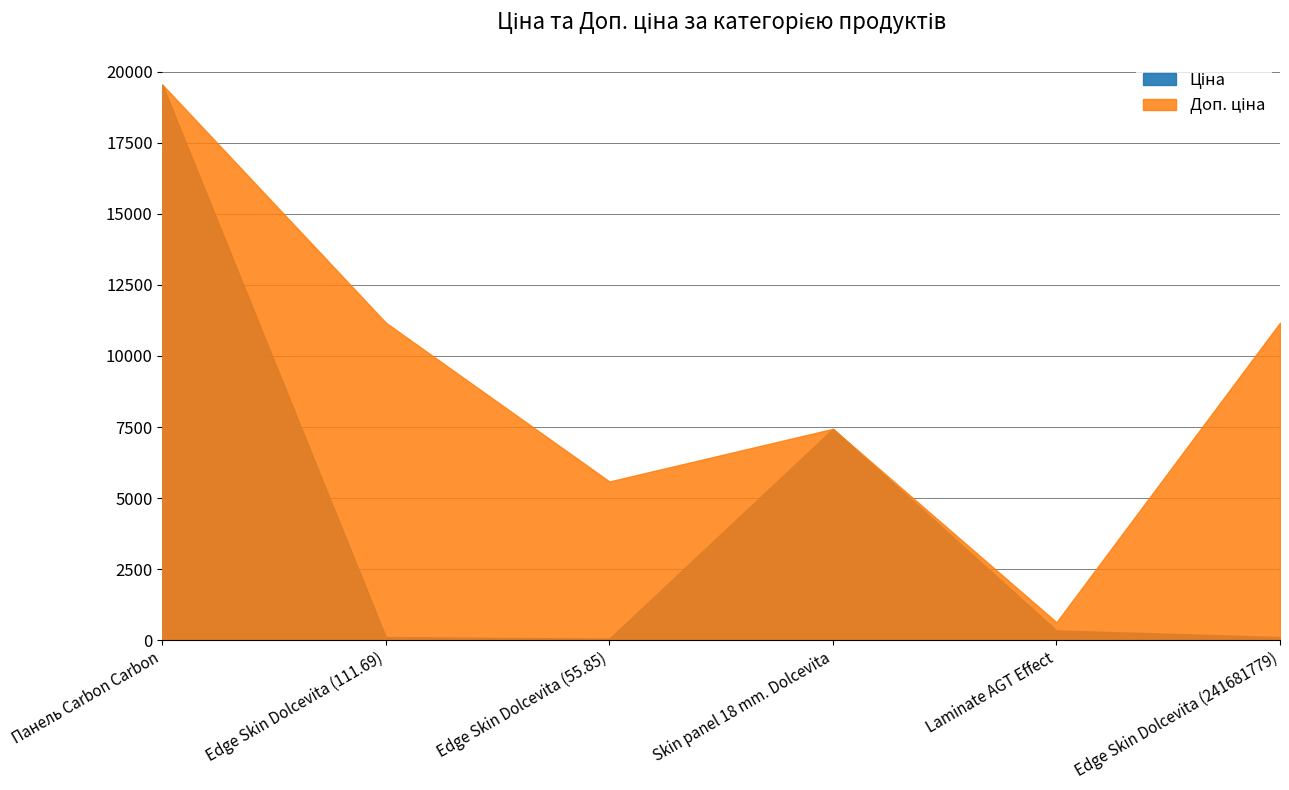

Which category has the lowest value in the Ціна series?

Edge Skin Dolcevita (55.85)